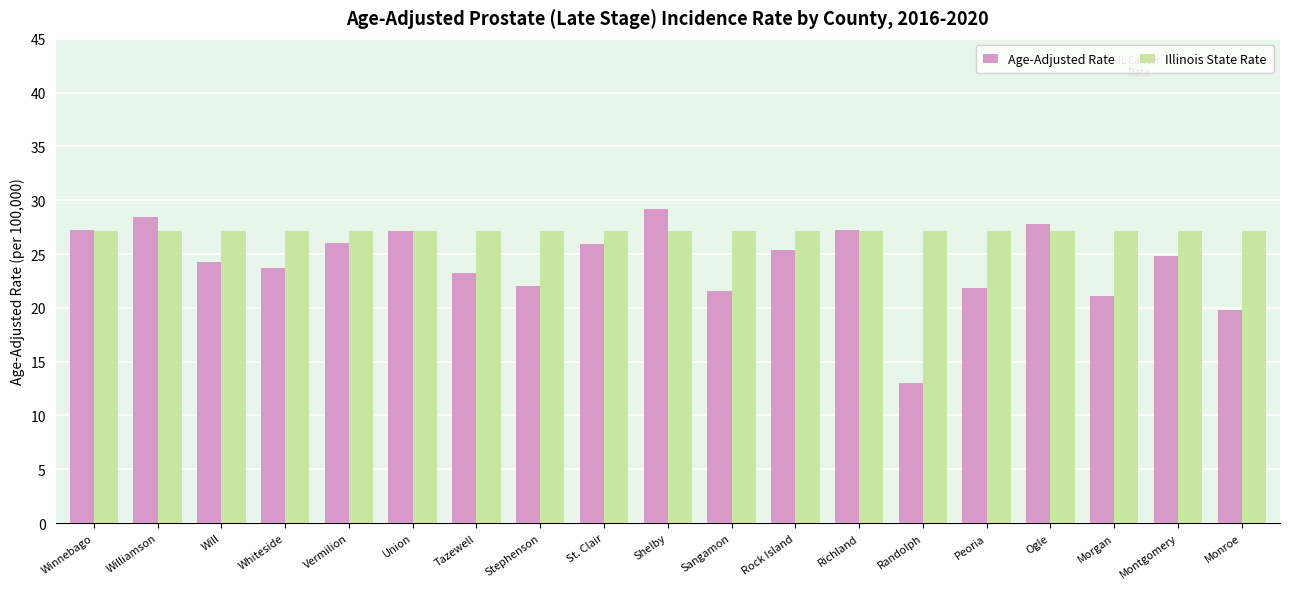

What are all the series names shown in the legend?

Age-Adjusted Rate, Illinois State Rate